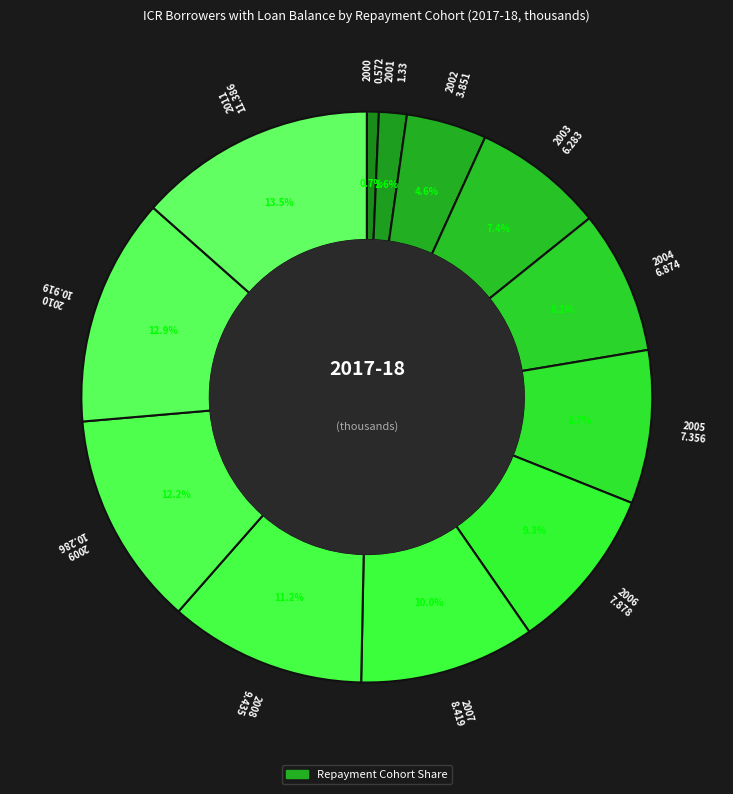

Rank the categories by value from highest to lowest.

2011, 2010, 2009, 2008, 2007, 2006, 2005, 2004, 2003, 2002, 2001, 2000